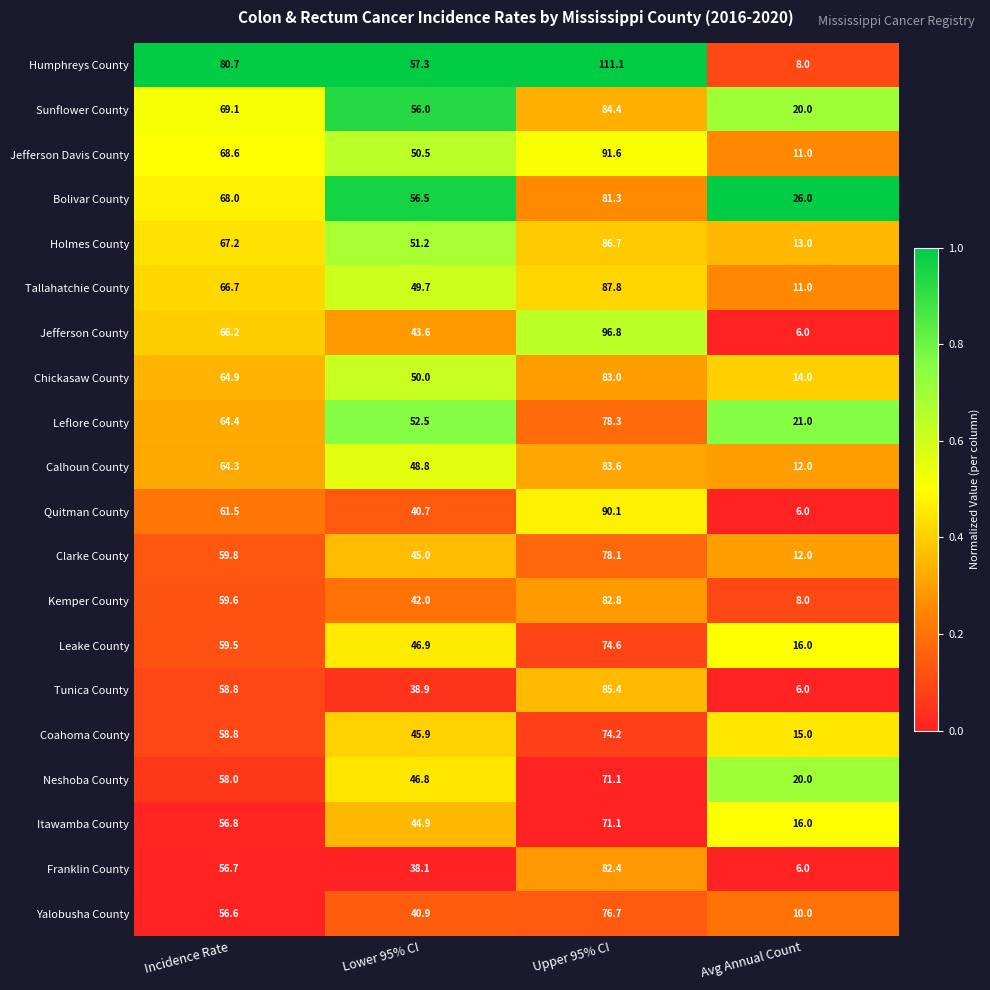

At which category does the chart reach its minimum across all series?

Avg Annual Count